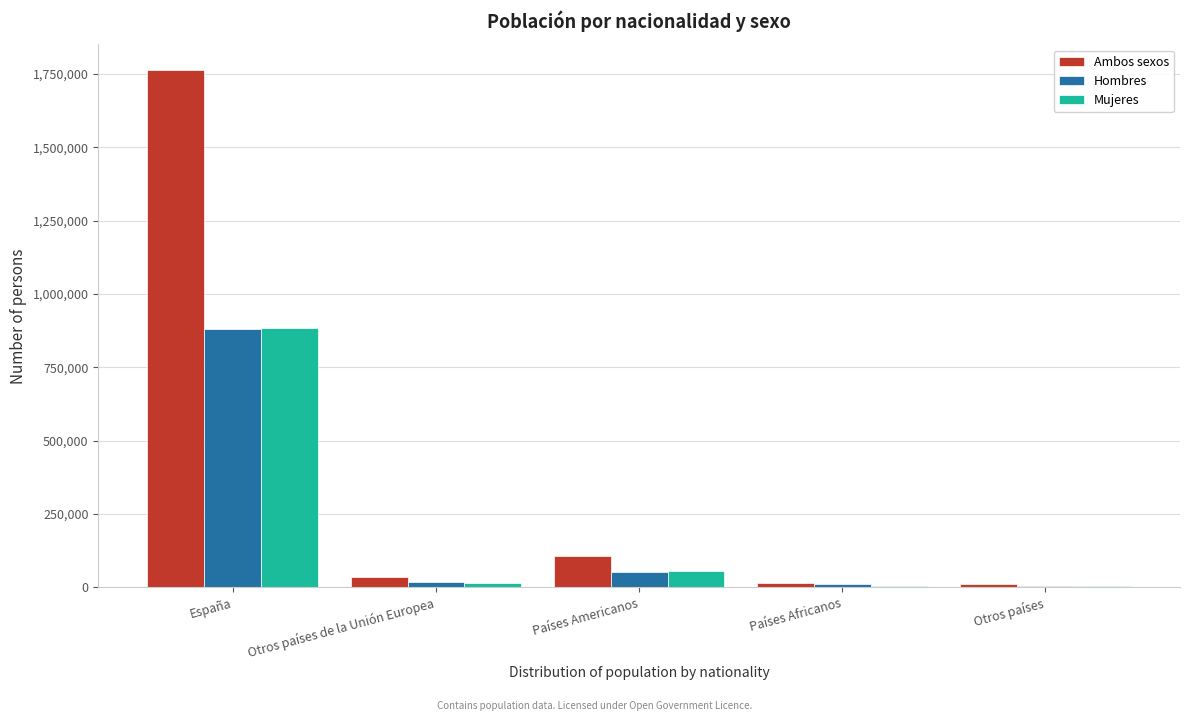

The value of Hombres at España is 879699. True or false?

True